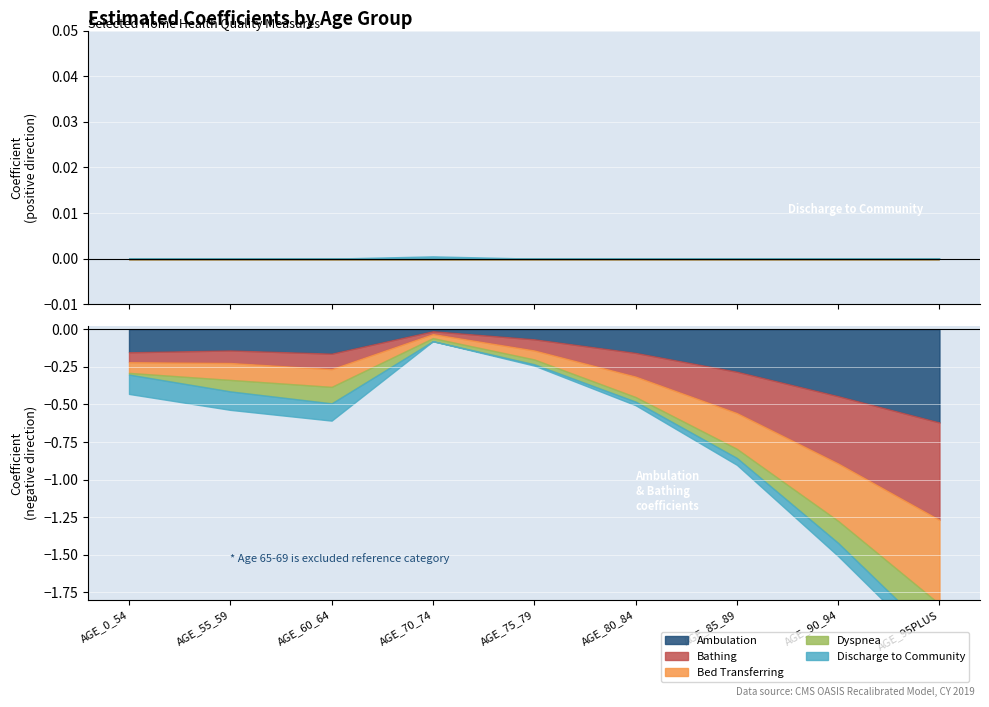

Which series has the largest total across all categories?

Discharge to Community